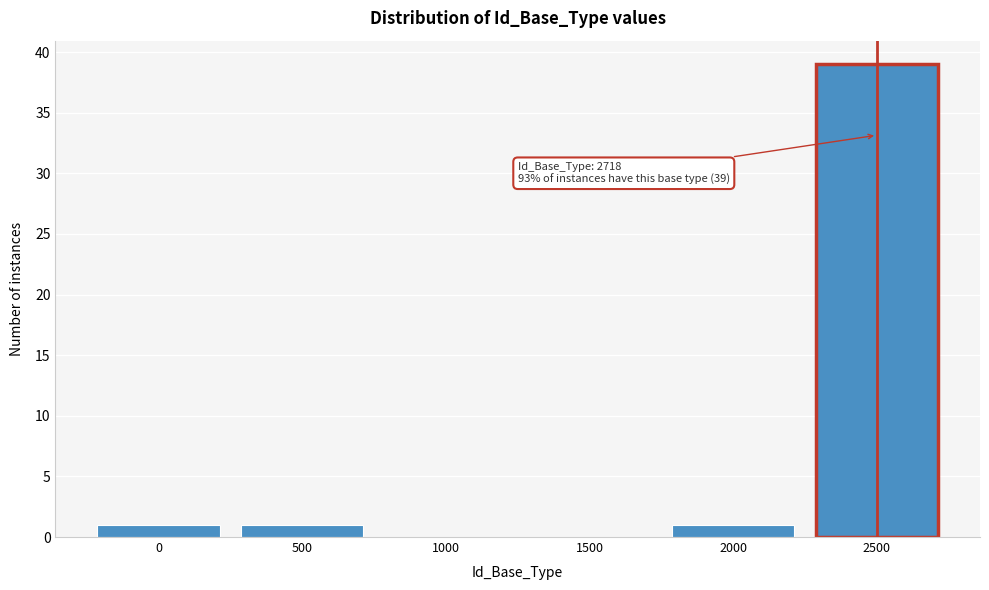

Reading right to left, extract all data points from this chart.

2500=39	2000=1	1500=0	1000=0	500=1	0=1